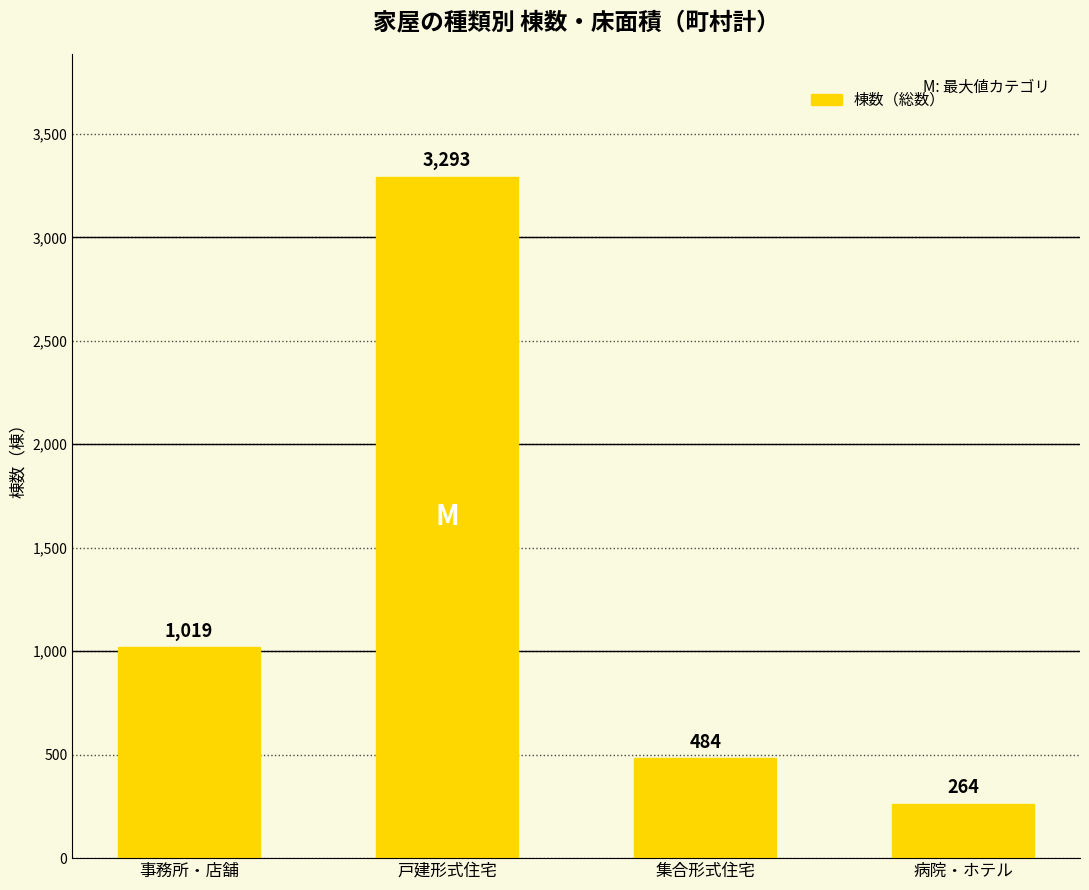

Reading right to left, list all the values displayed in this chart.

264	484	3293	1019